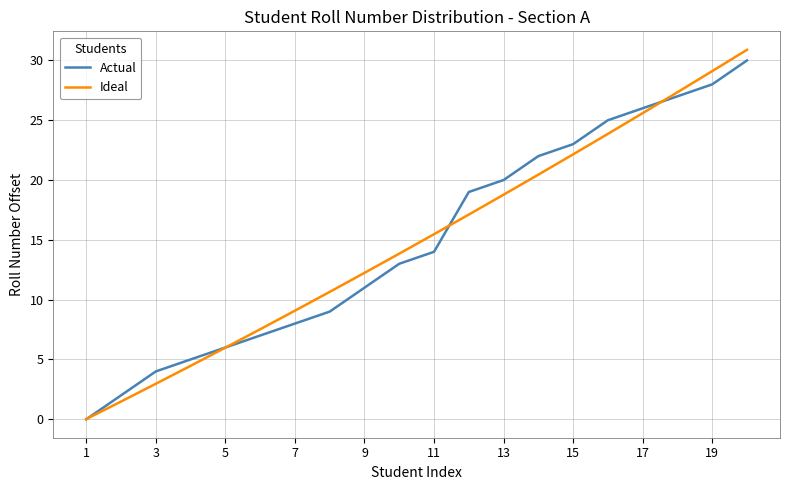

What is the maximum value for Actual?

30.0